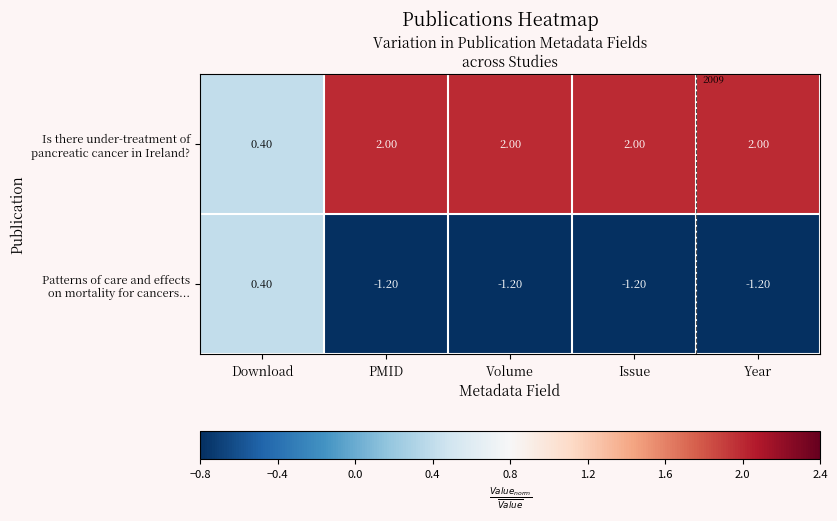

Which series has the largest total across all categories?

Is there under-treatment of pancreatic cancer in Ireland?